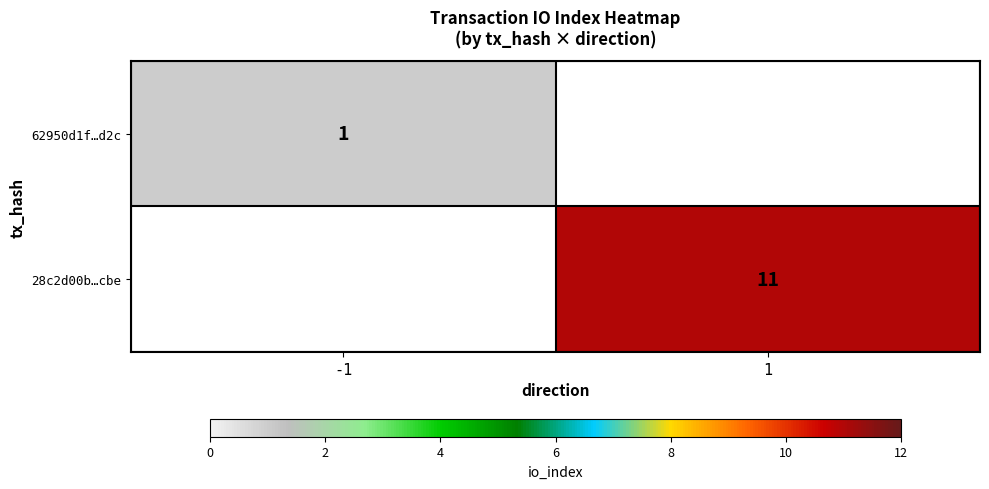

Count the number of categories in the chart.

2